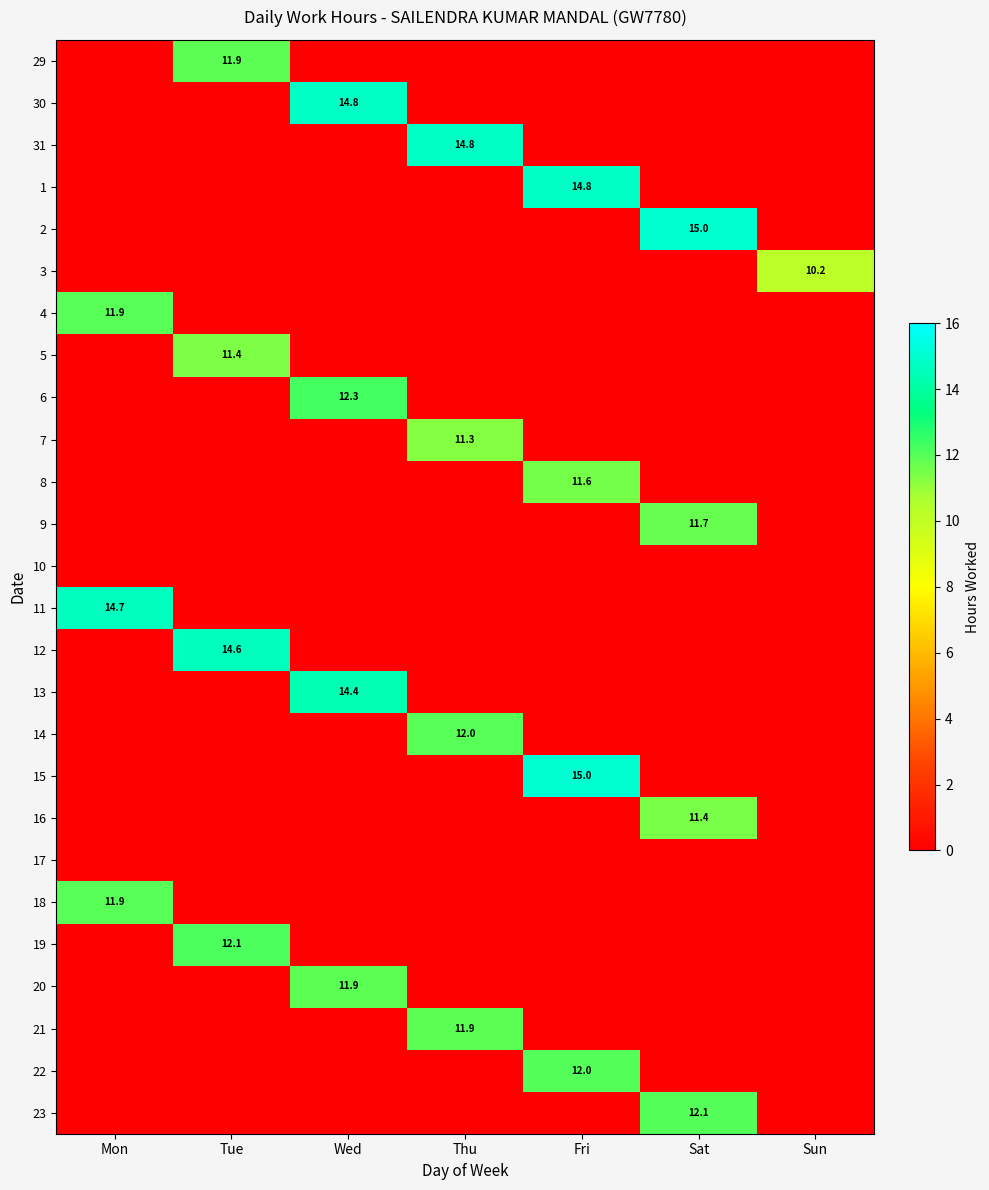

True or false: 4 has a value of 0.0 at Fri.

True